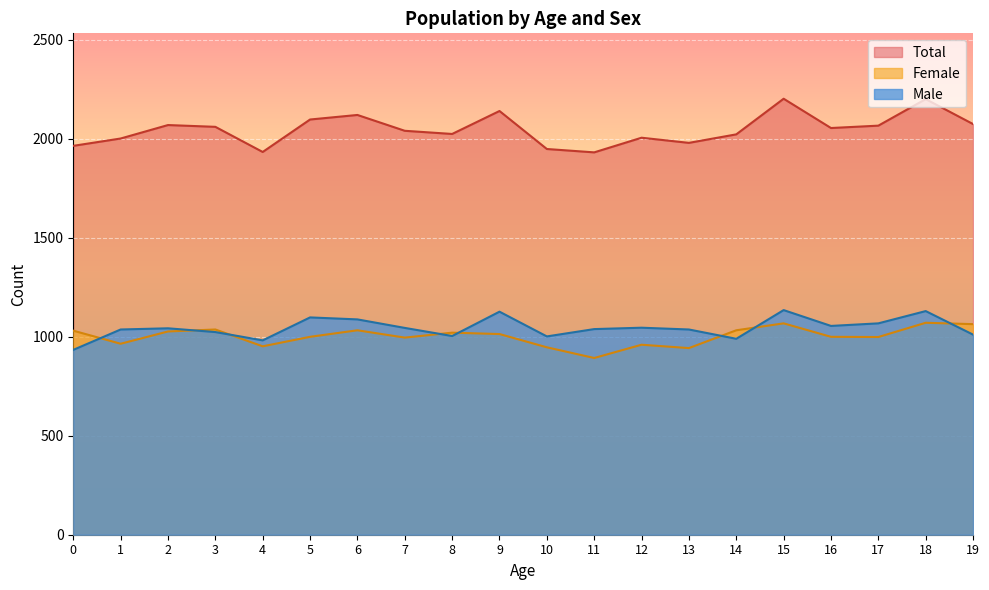

How many values in the Female series exceed 1014?

9